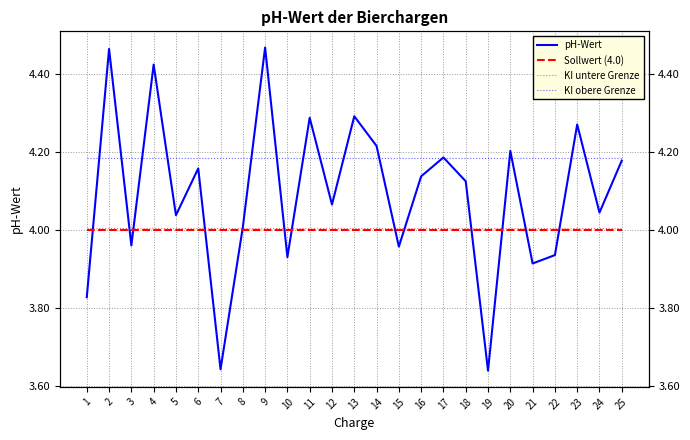

At how many categories does at least one series exceed 4?

25